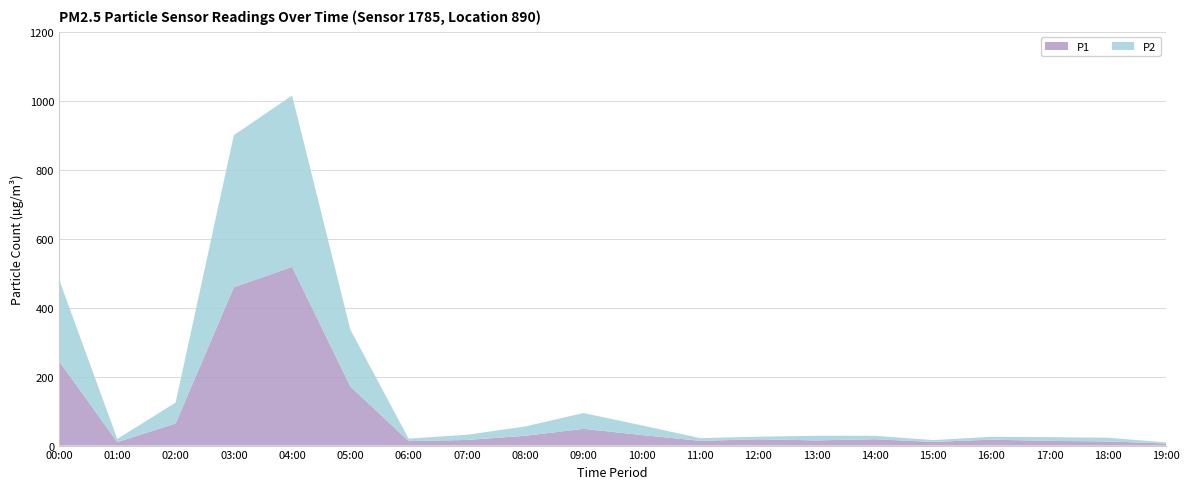

What is the highest value of the P1 series?

518.2